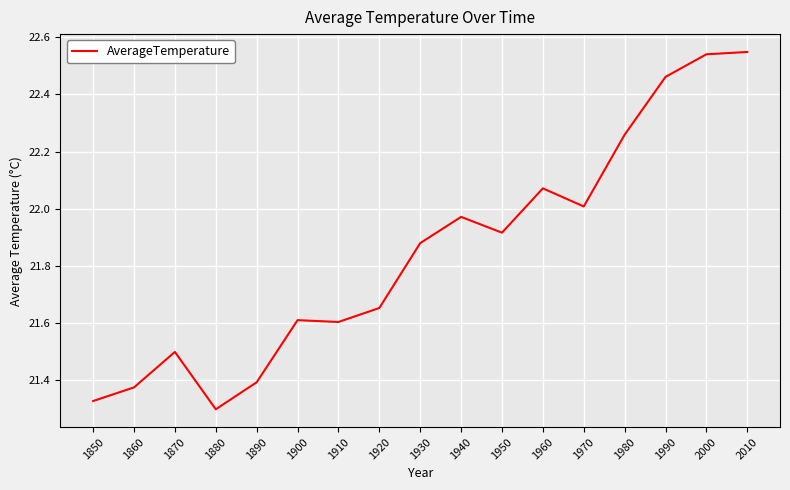

What is the difference between the maximum and minimum values?

1.2